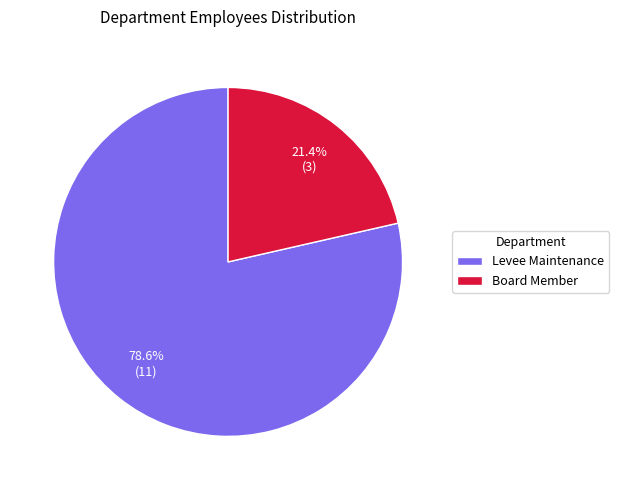

Is Board Member the majority of the pie?

No